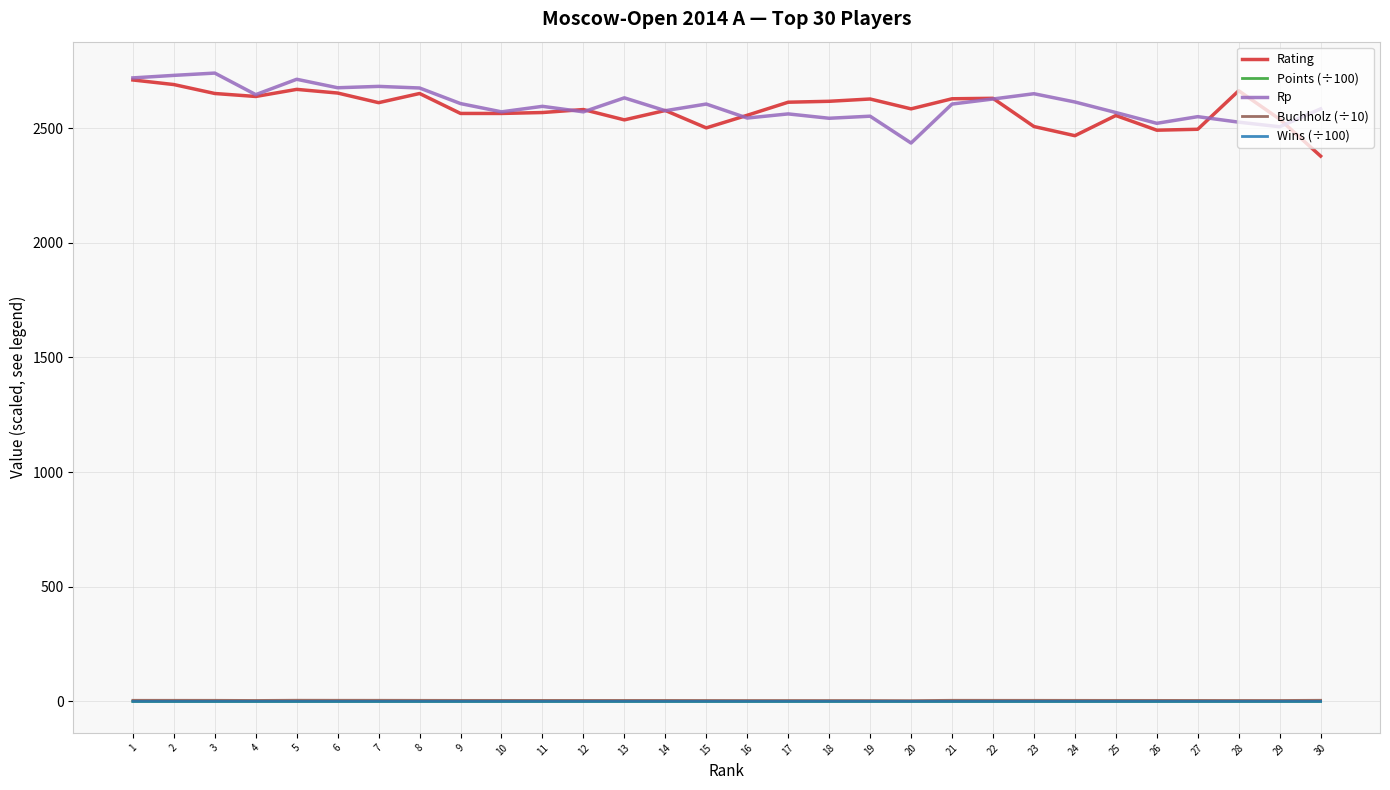

Is the value of Buchholz (÷10) at 2 greater than the value of Rp at 19?

No